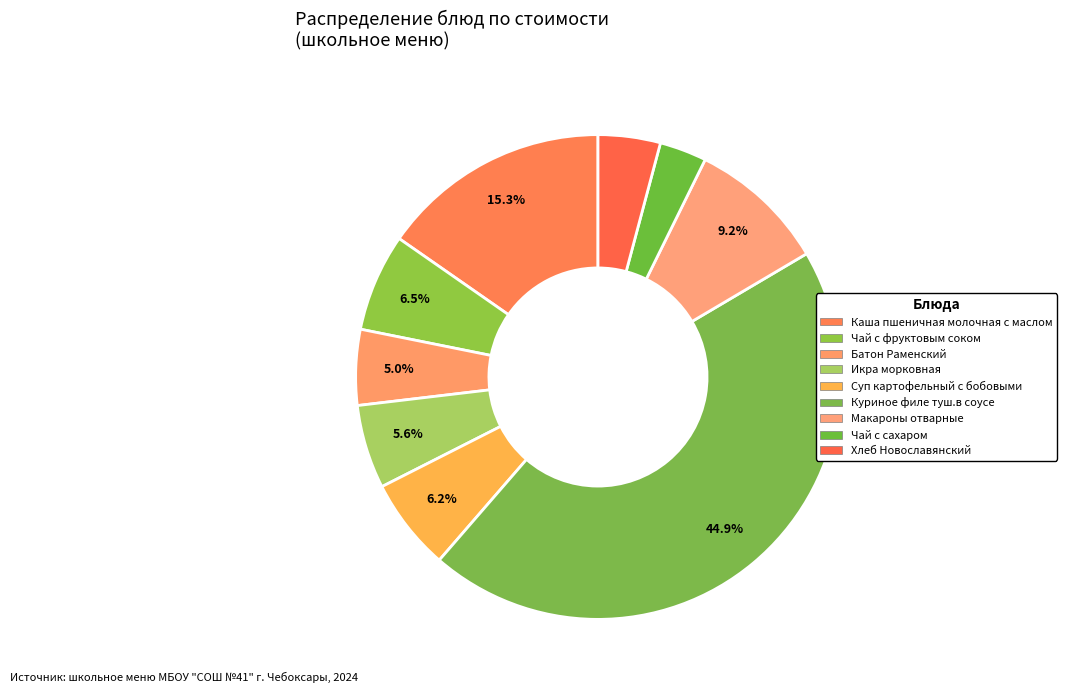

How many slices are in this pie chart?

9